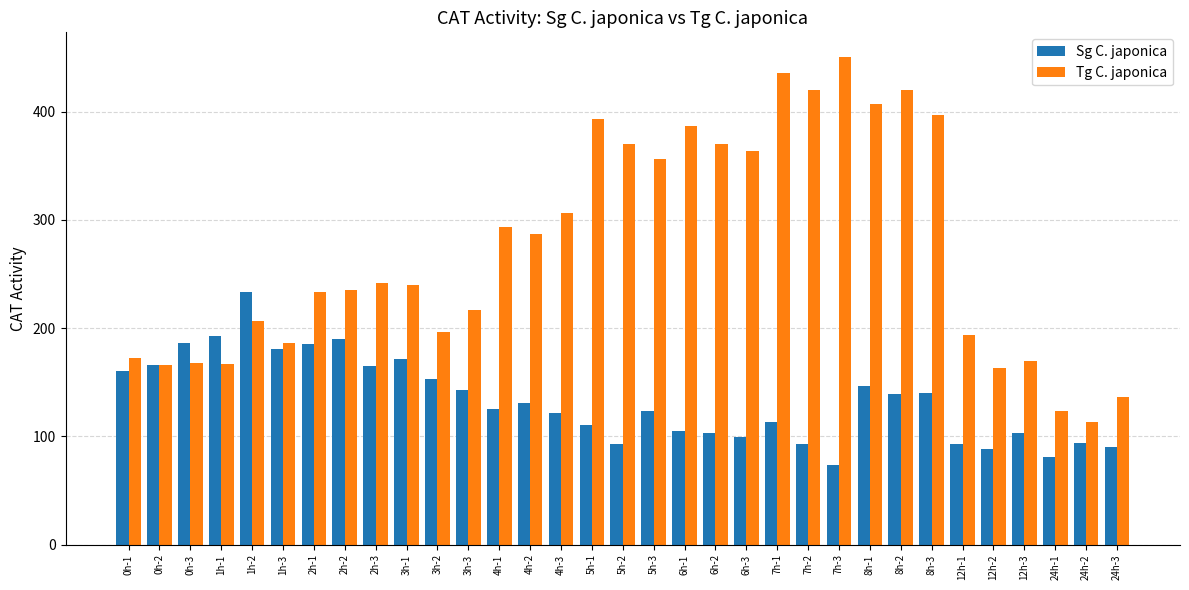

What is the label of the 22nd bar from the left?

7h-1